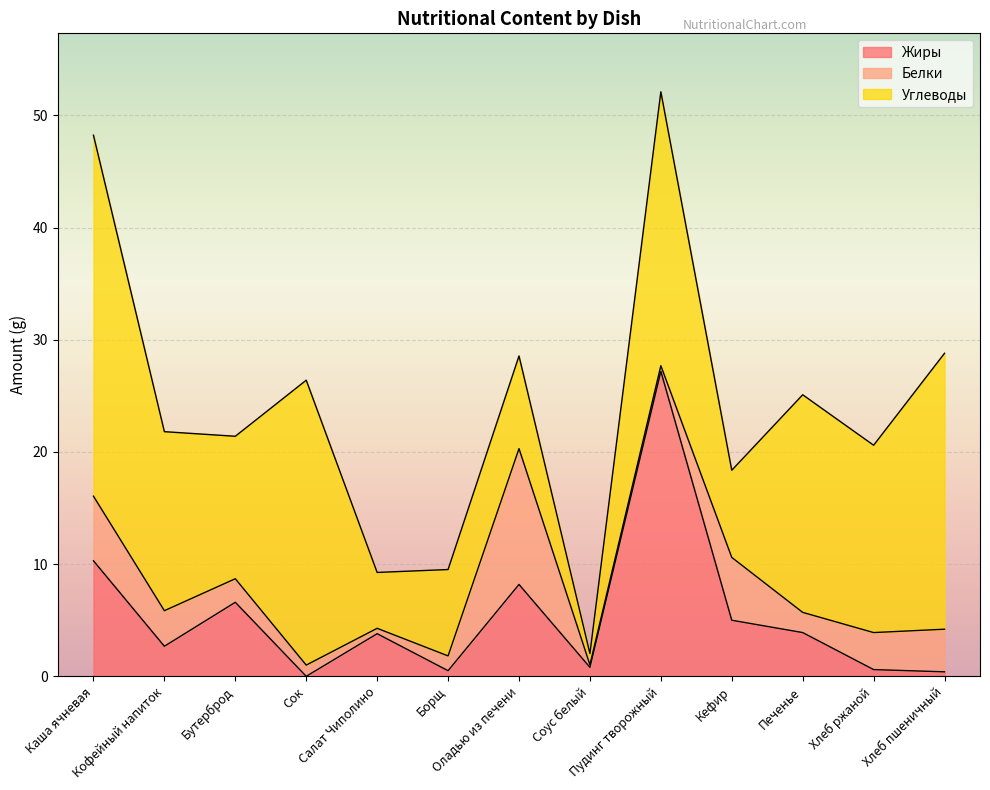

What is the maximum value for Жиры?

27.2